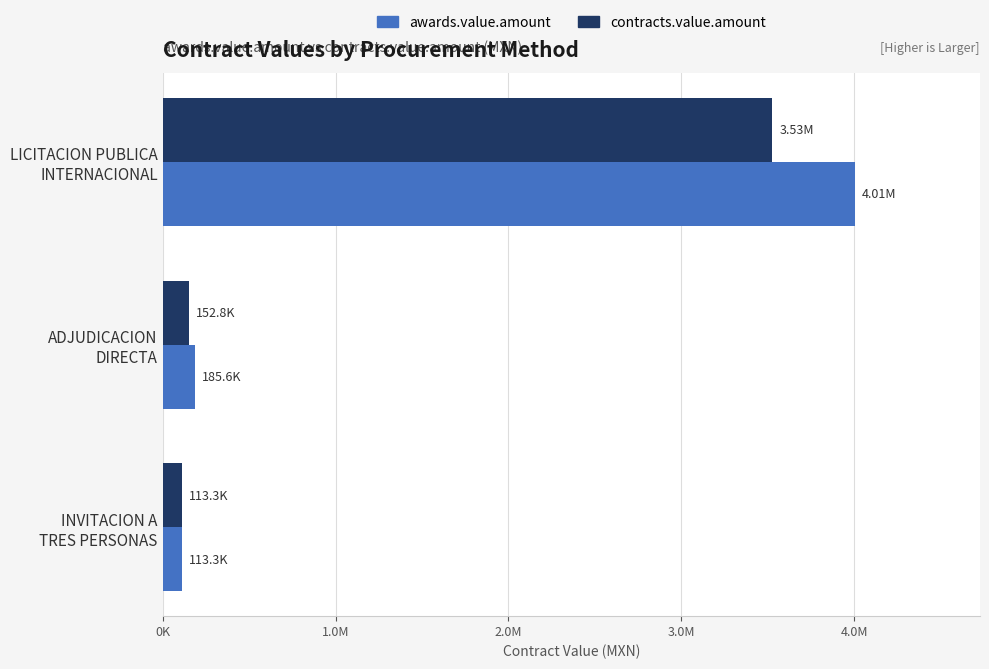

What are all the series names shown in the legend?

awards.value.amount, contracts.value.amount